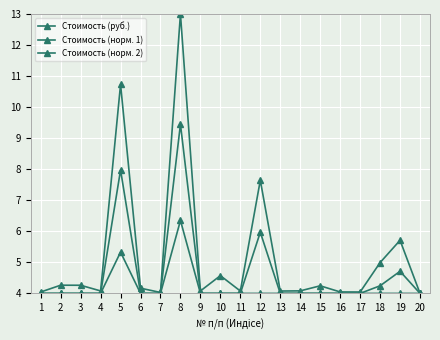

Which category has the lowest value in the Стоимость (норм. 1) series?

1